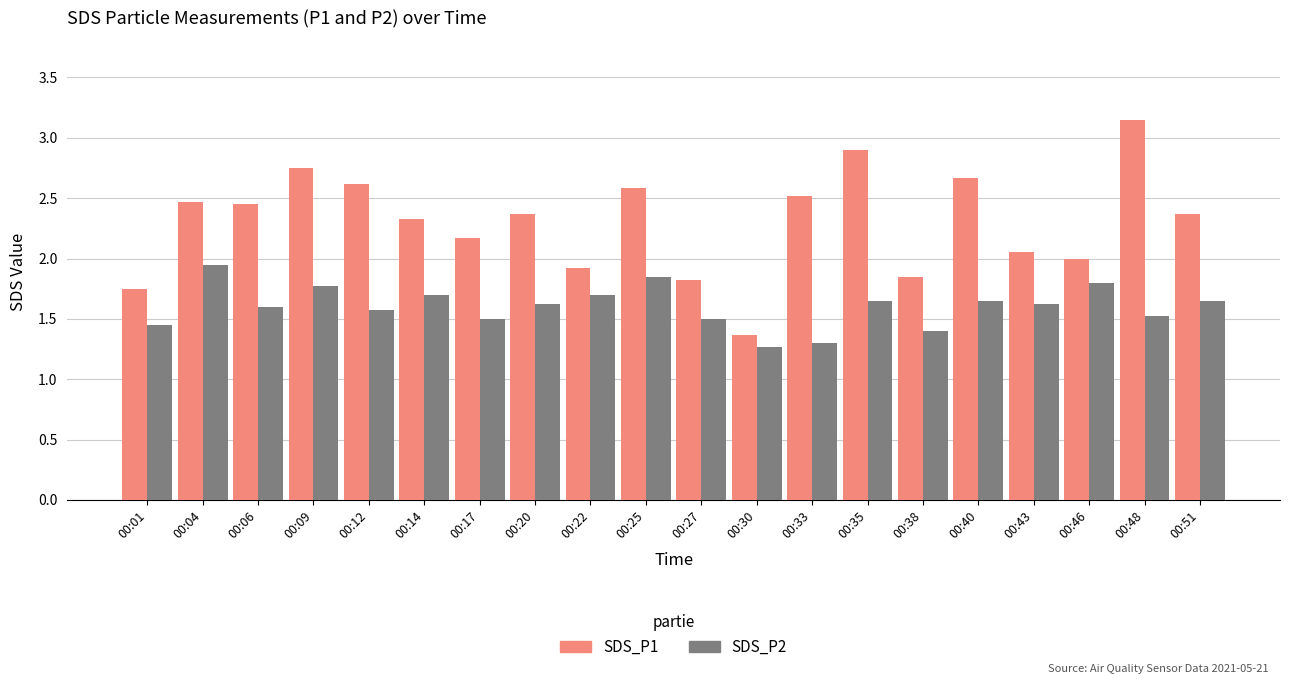

What are all the series names shown in the legend?

SDS_P1, SDS_P2